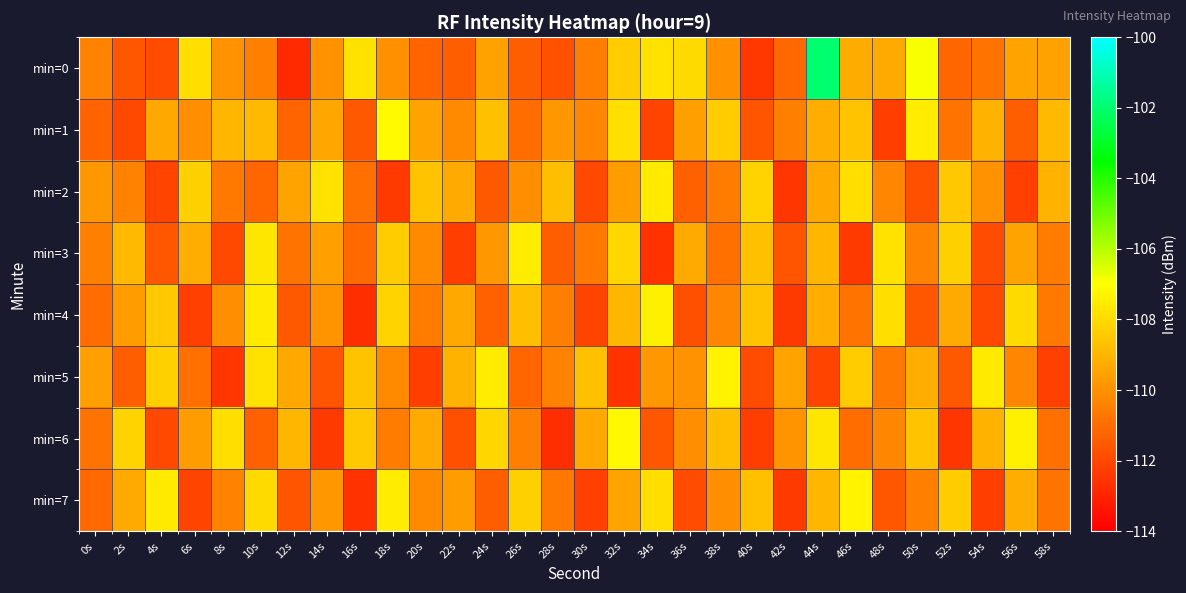

Which series has the largest total across all categories?

min=0